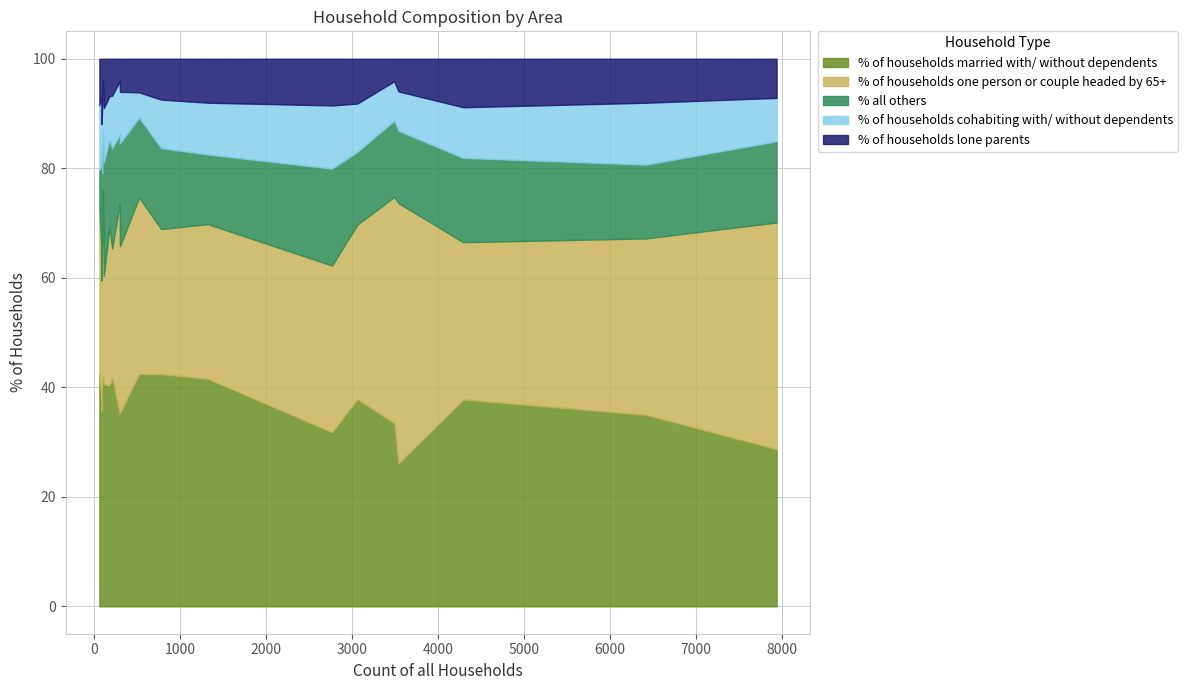

List the series in order of their peak value, lowest first.

% of households lone parents, % of households cohabiting with/ without dependents, % all others, % of households married with/ without dependents, % of households one person or couple headed by 65+